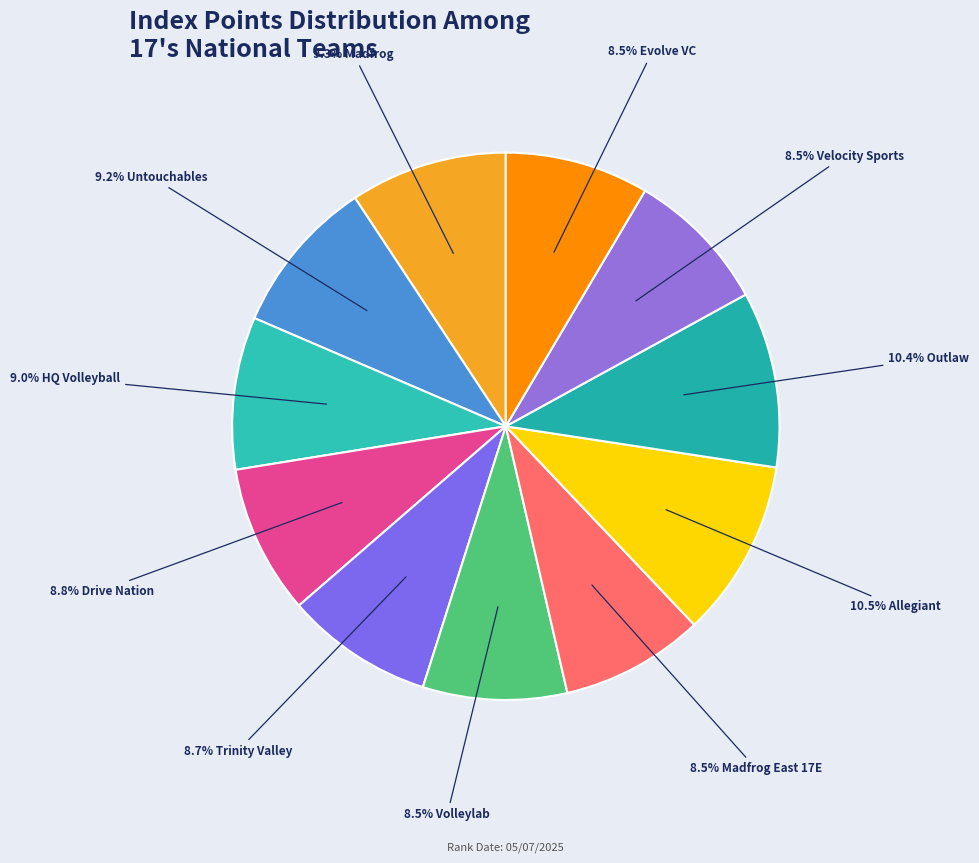

Count the number of slices in the pie.

11